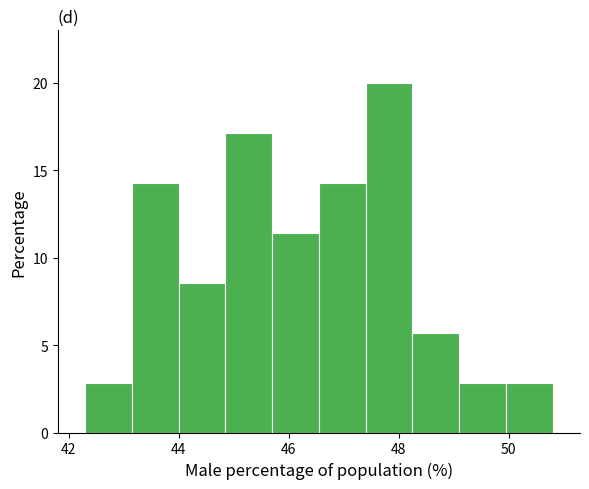

Which range on the x-axis has the tallest bar?

47.40 to 48.25